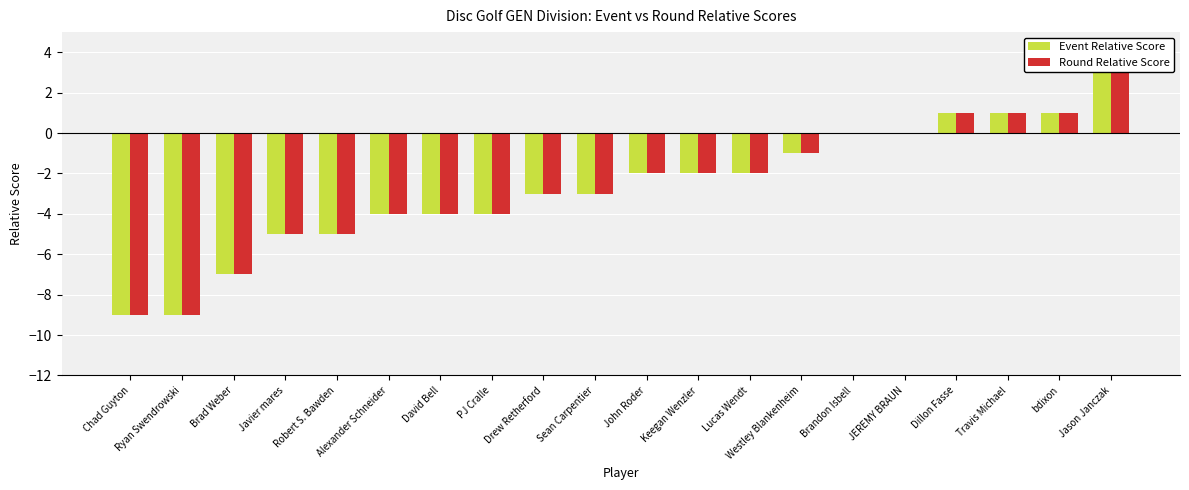

True or false: Event Relative Score has a value of -6 at Brandon Isbell.

False